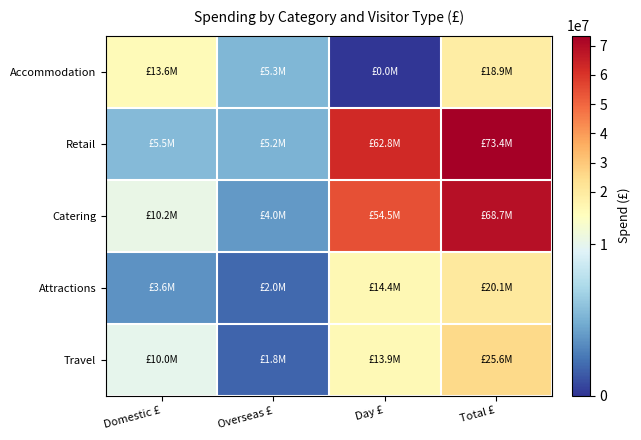

Which series has the widest spread of values?

Retail